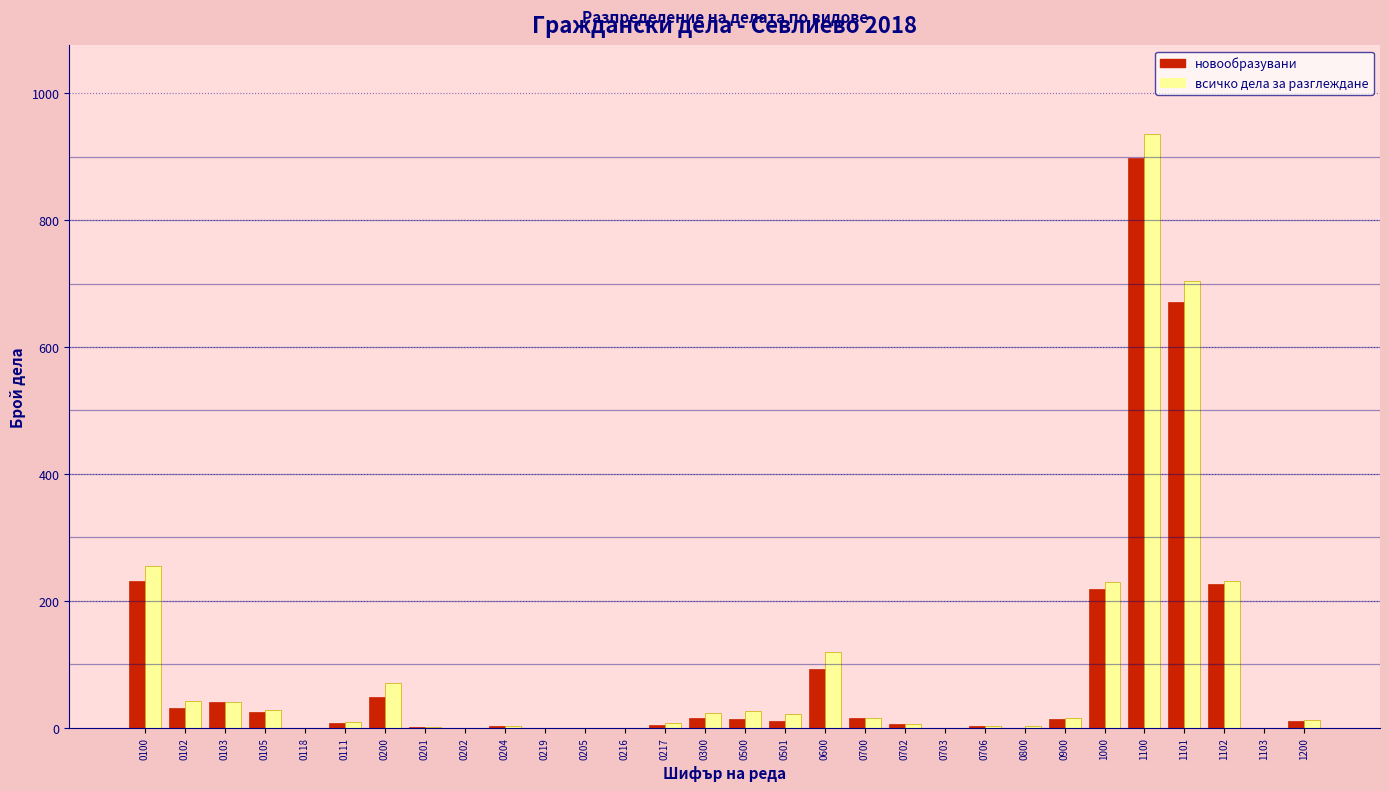

Is the value of новообразувани at 0100 greater than the value of всичко дела за разглеждане at 0300?

Yes